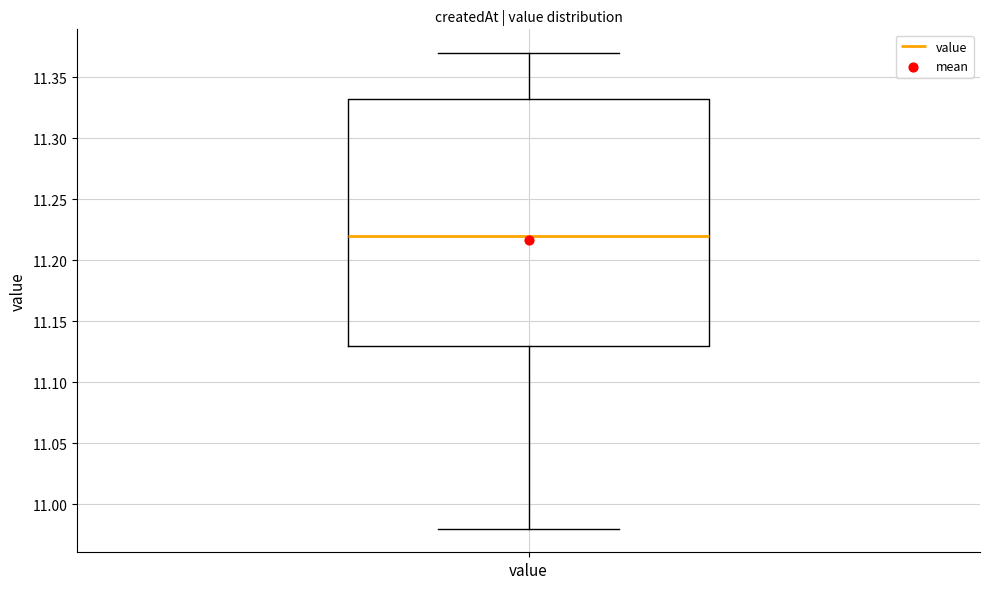

Transcribe this box plot: give where the median line is, the range the box spans, and where the two whiskers end, as read against the y-axis. The values are not printed on the chart, so give them approximately, as read against the axis.

median 11.220, box 11.130 to 11.335, whiskers 10.980 to 11.370